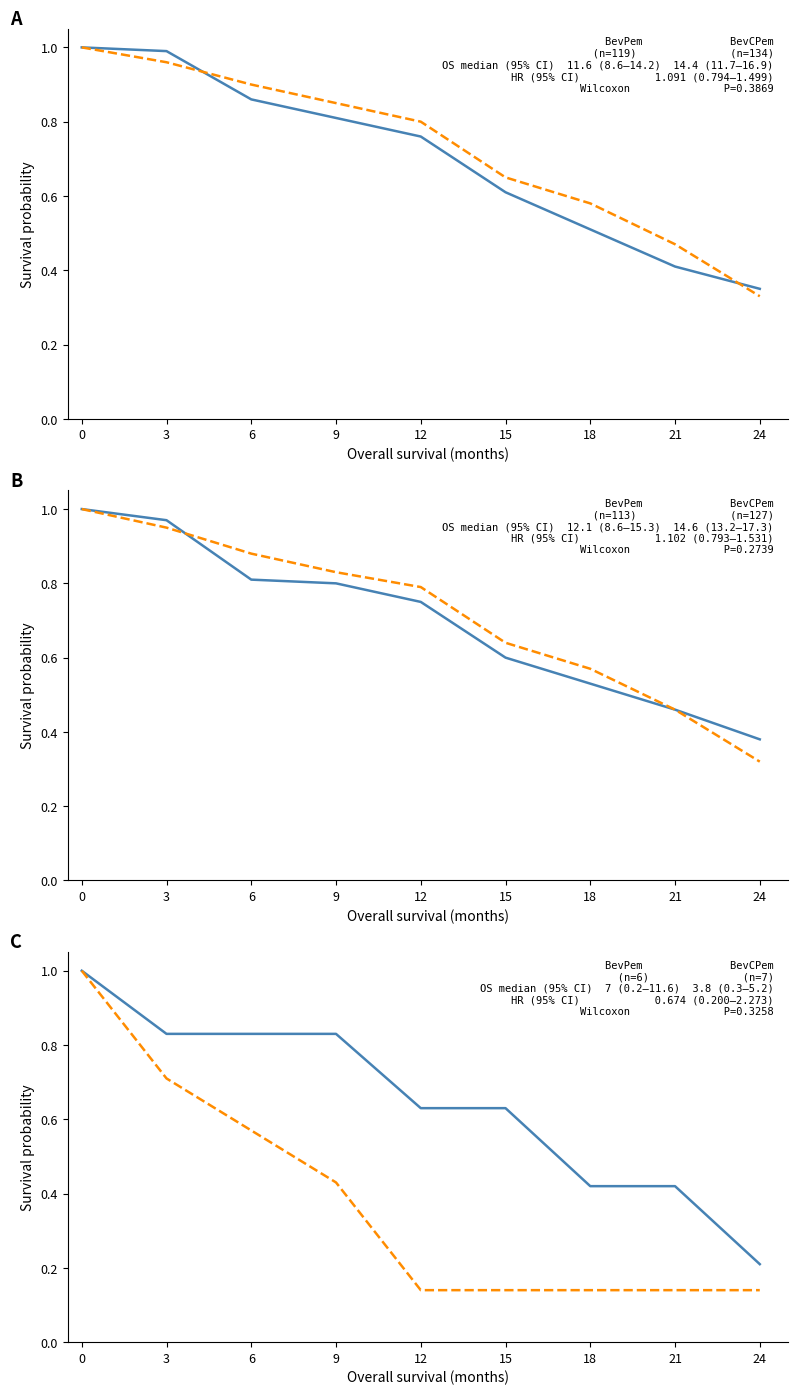

What is the minimum value for BevPem?

0.2